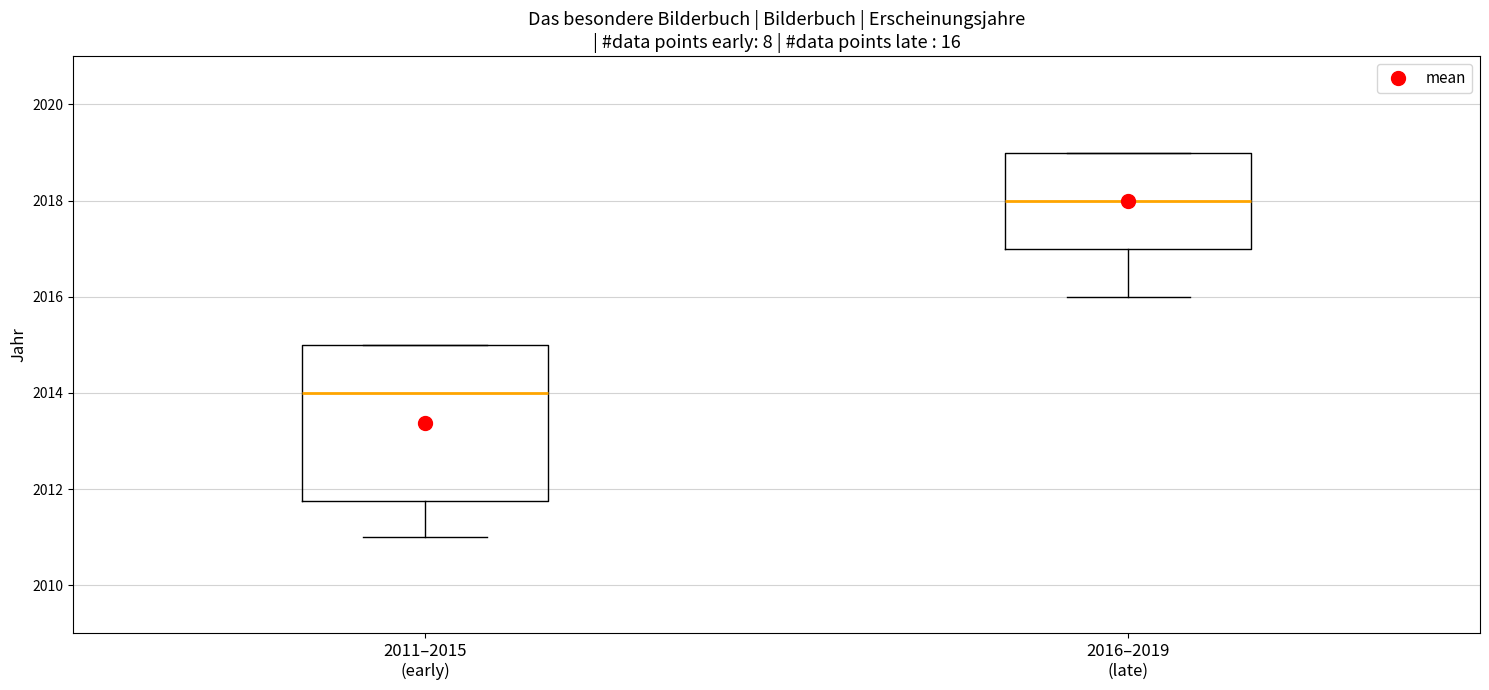

Where is the lower edge of the box for 2016–2019 (late) on the y-axis? The values are not printed on the chart, so give them approximately, as read against the axis.

2017.0